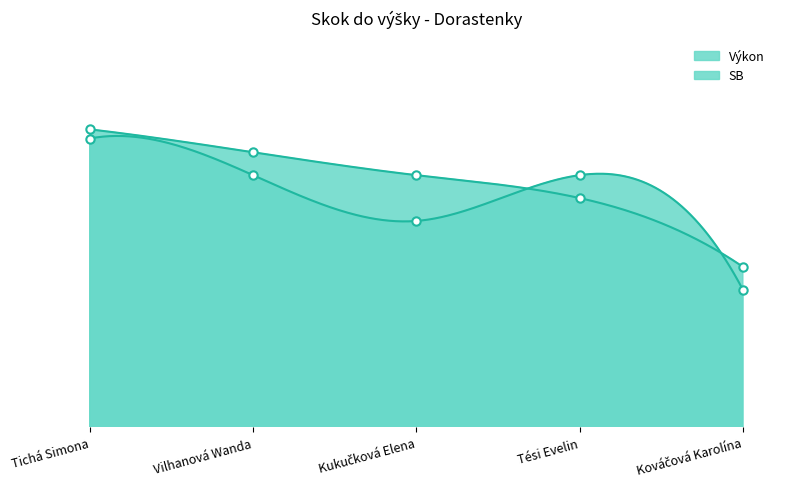

At Vilhanová Wanda, list the series in order from smallest to largest.

SB, Výkon